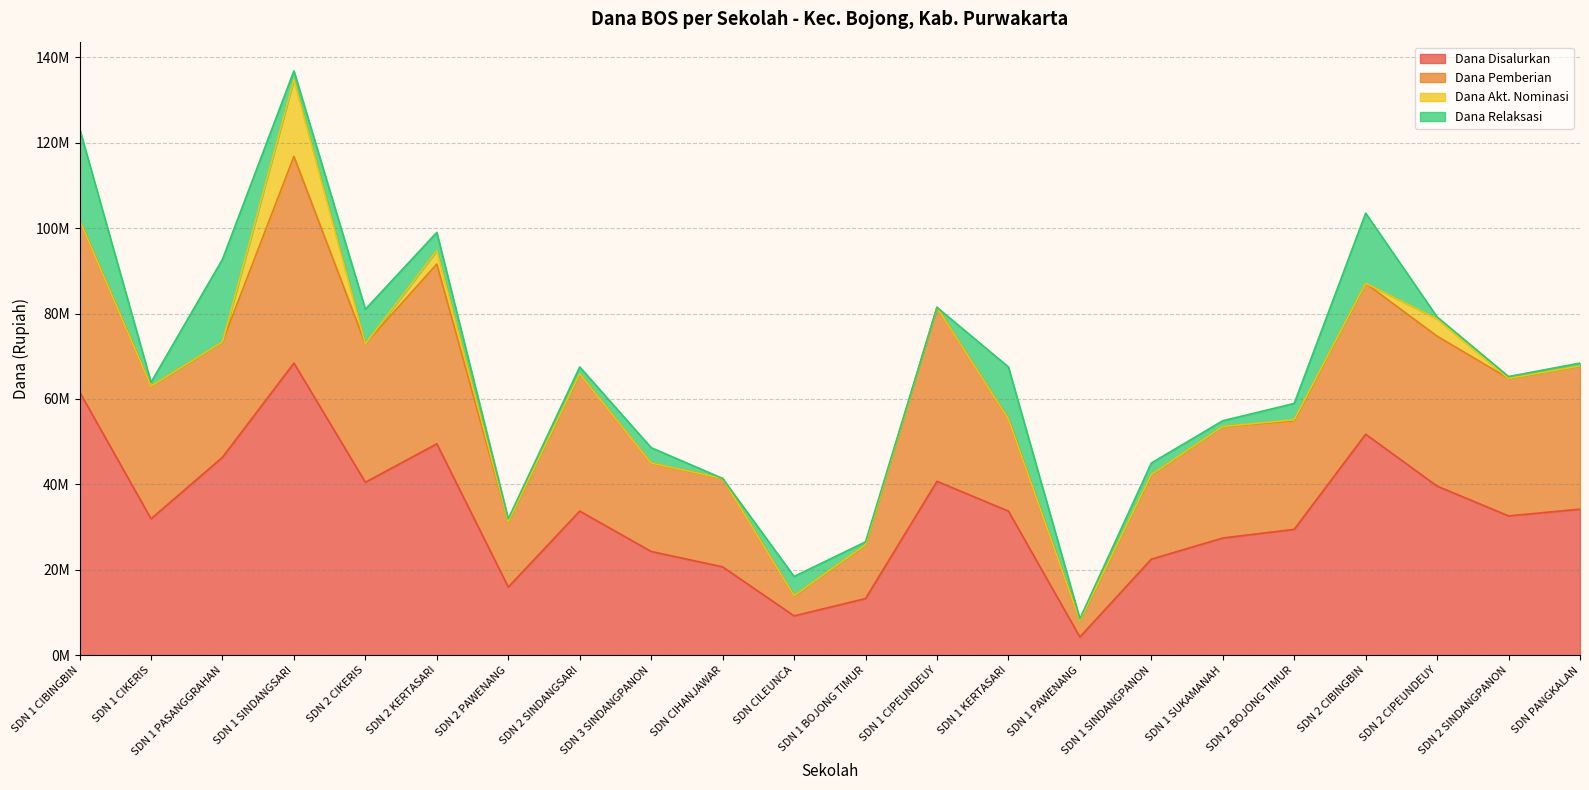

Rank the series at SDN 2 CIPEUNDEUY from lowest to highest value.

Dana Relaksasi, Dana Akt. Nominasi, Dana Pemberian, Dana Disalurkan